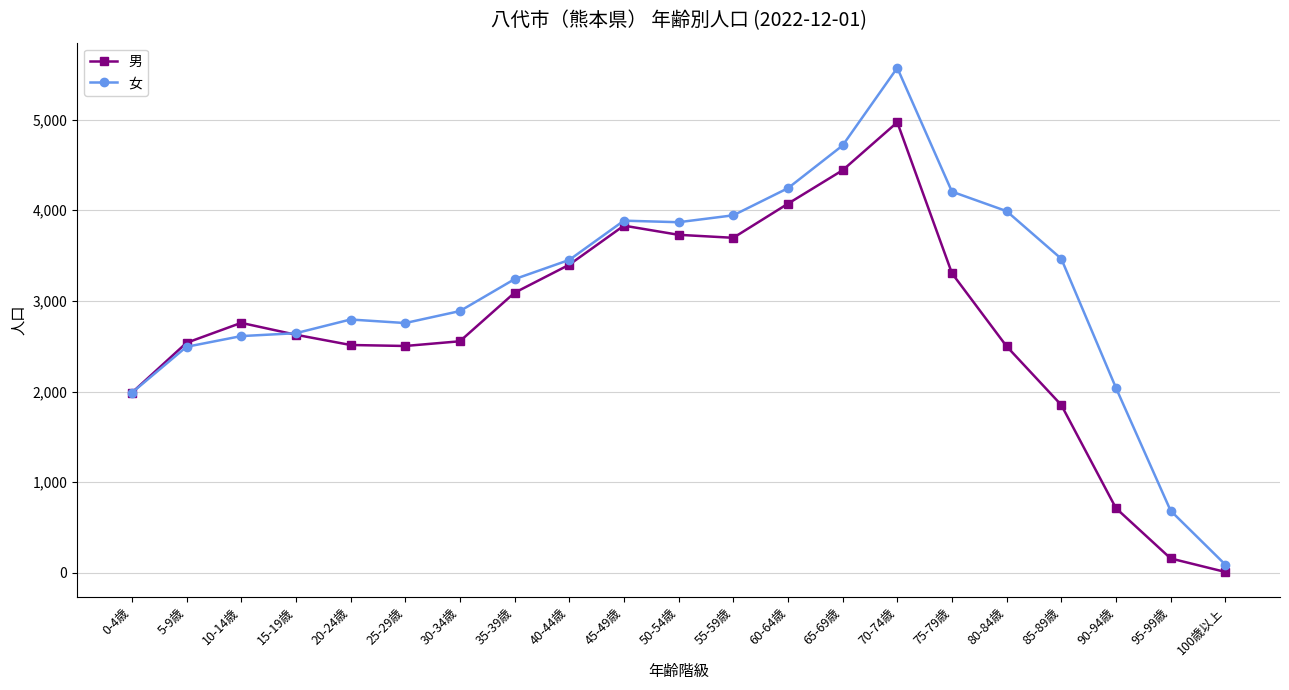

What is the approximate value of 男 at 10-14歳, to the nearest 10?

2760